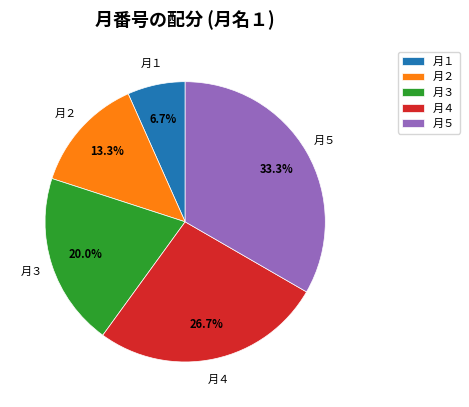

Count the number of slices in the pie.

5